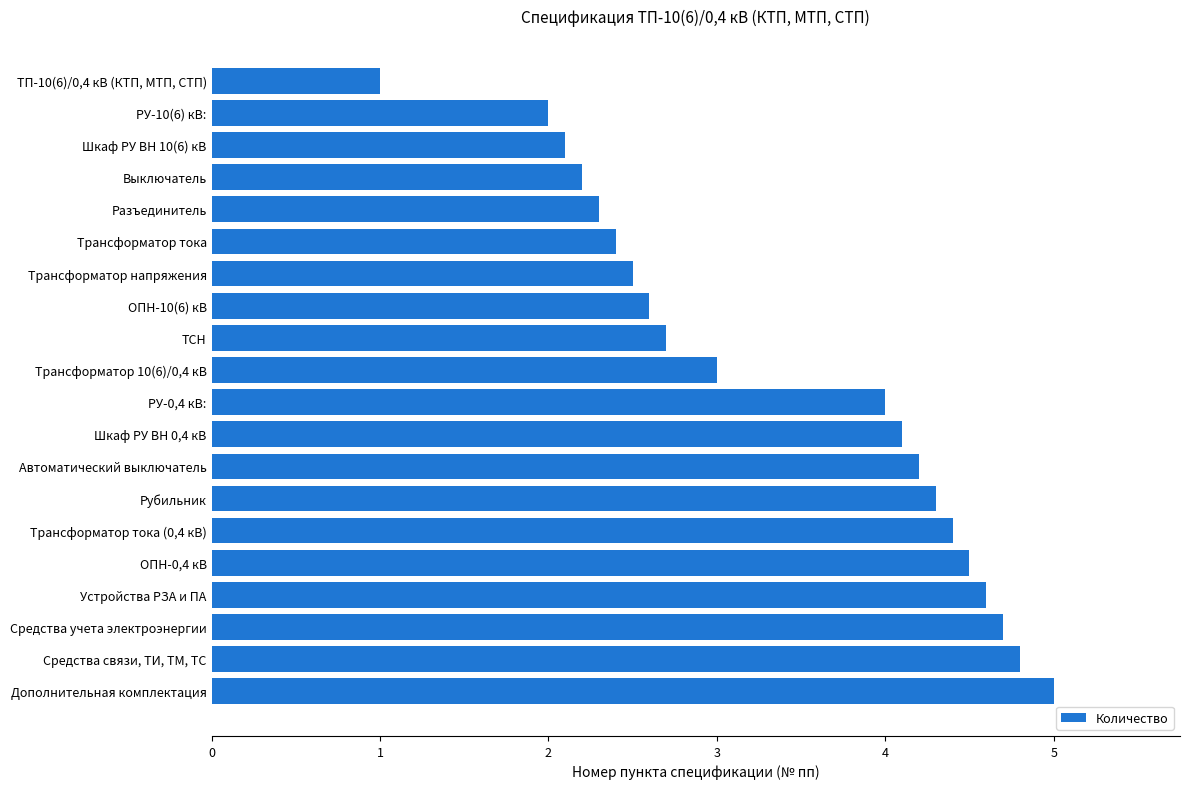

Which has a higher value, Трансформатор тока or РУ-0,4 кВ:?

РУ-0,4 кВ: